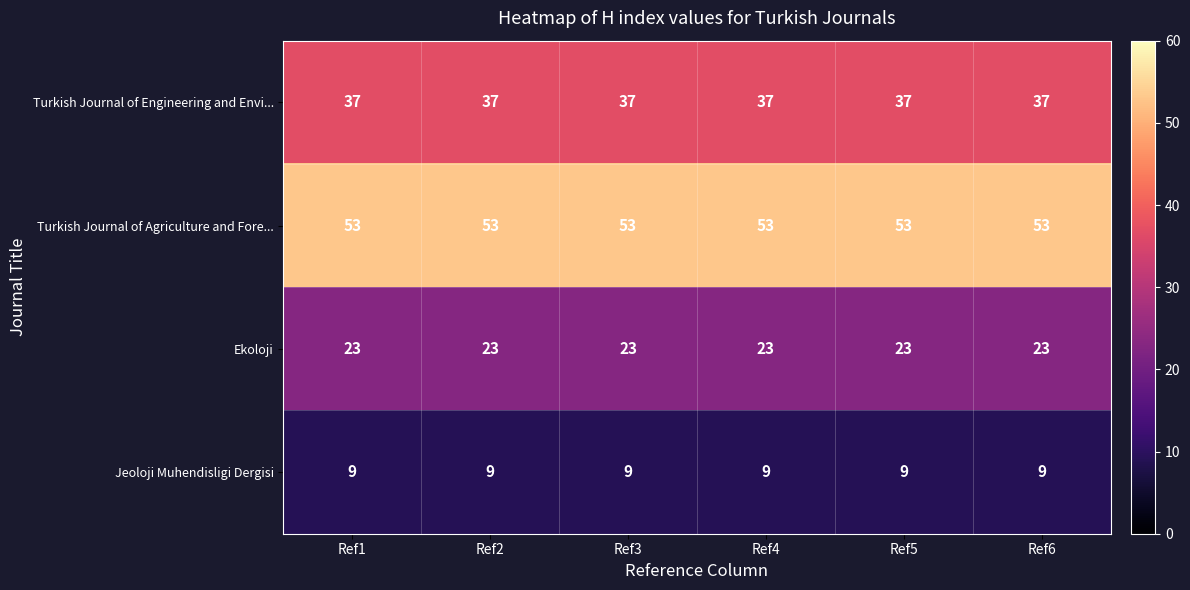

Read the Turkish Journal of Agriculture and Fore... value at Ref1.

53